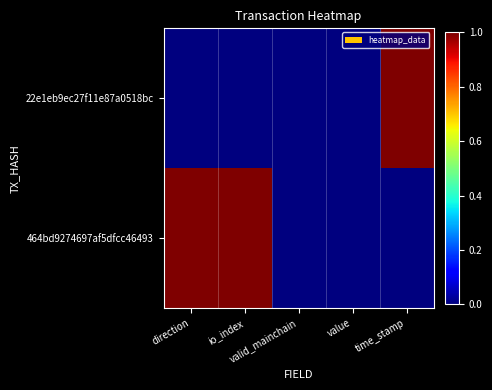

At which category is the sum across all series the highest?

direction